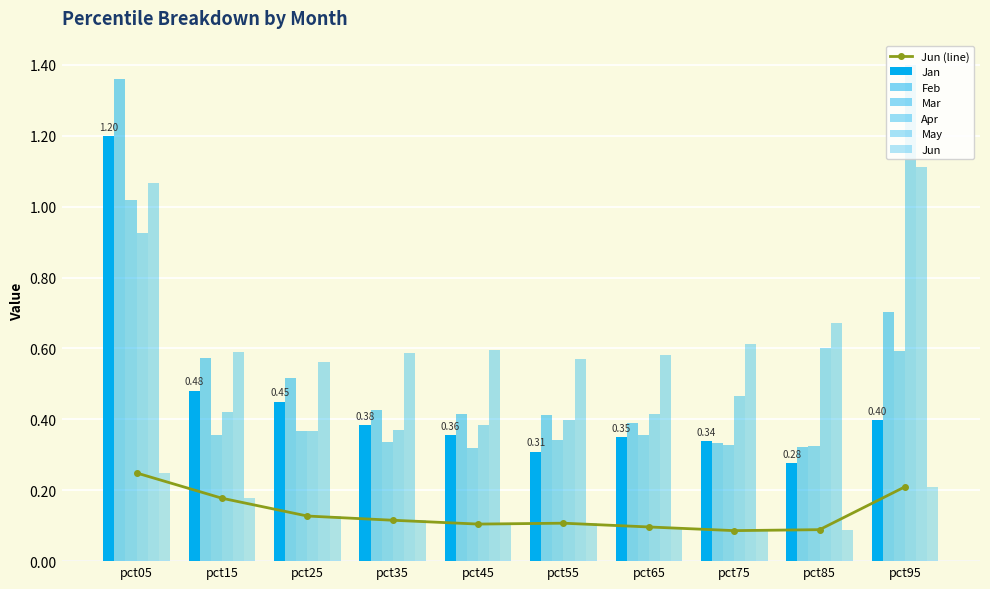

Does the chart contain any negative values?

No